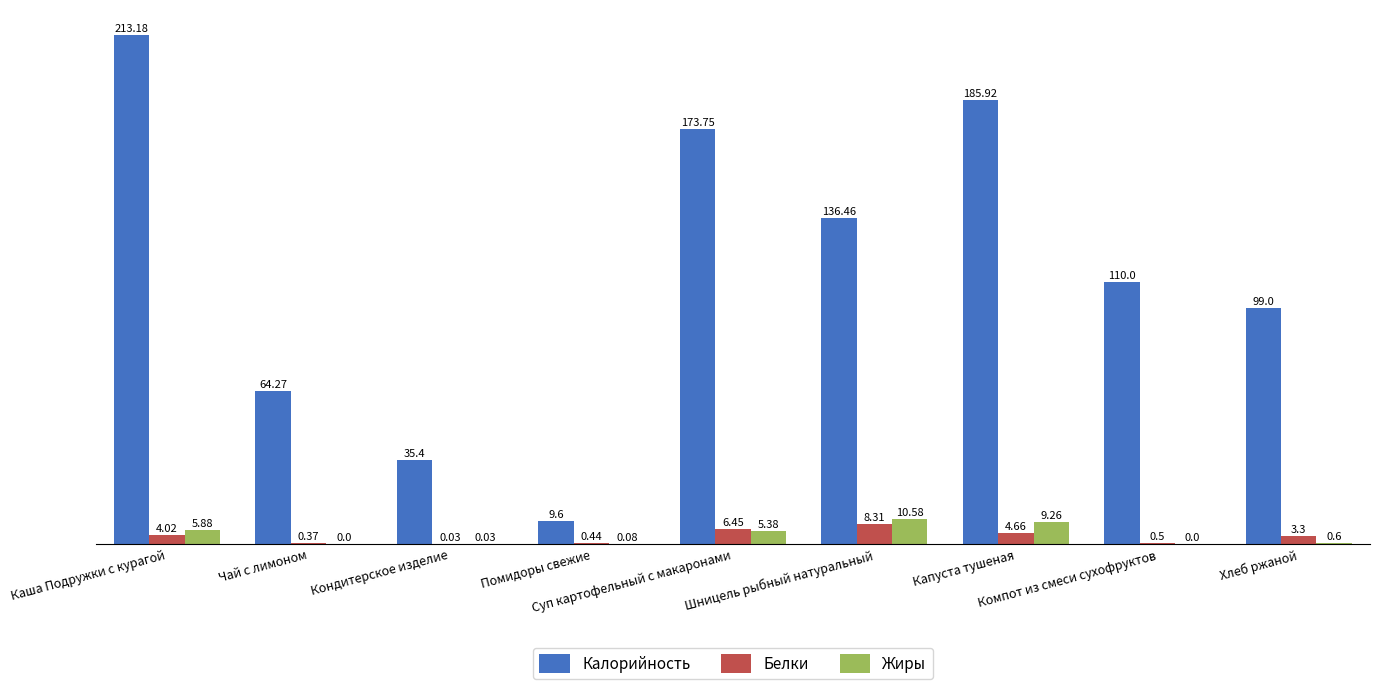

What is the sum of all Жиры values?

31.8